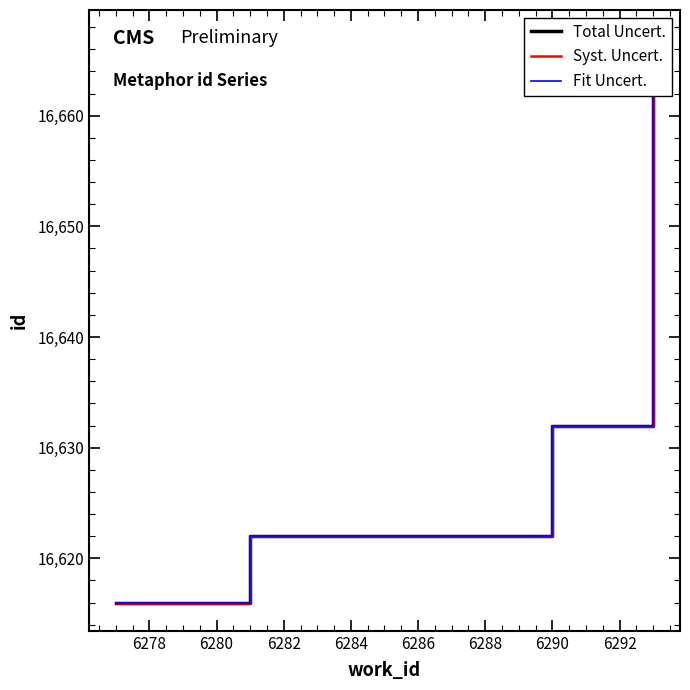

True or false: Syst. Uncert. has more than 1 points higher than both neighbors.

False